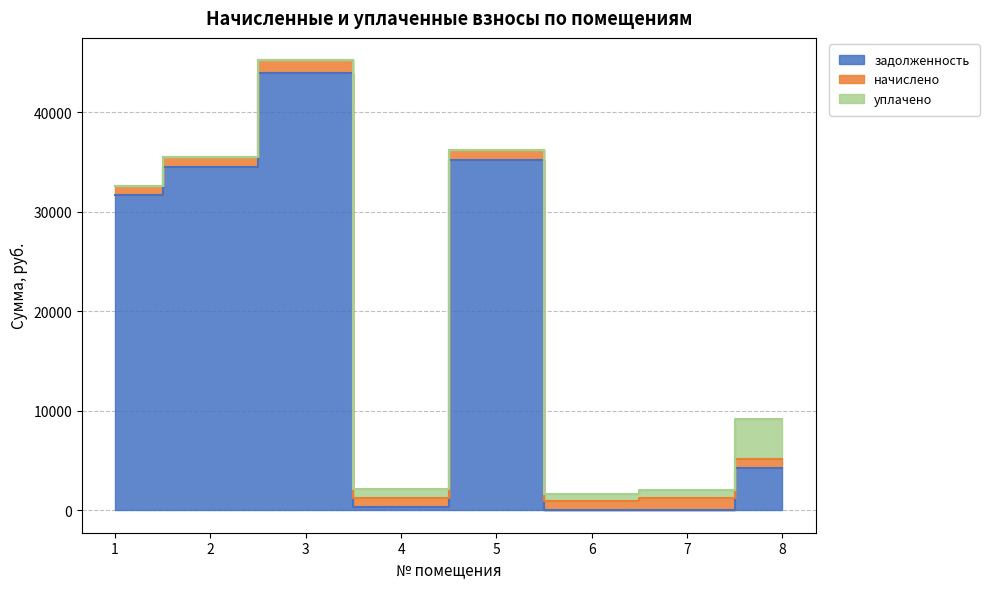

What is the sum of all уплачено values?

6385.9